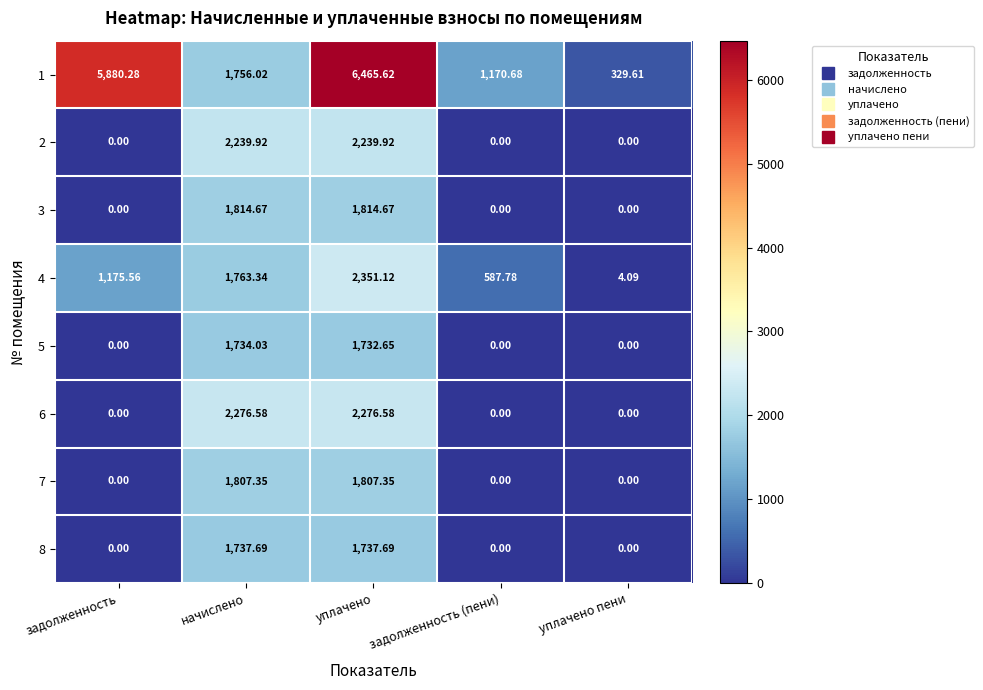

Is the value of 6 at задолженность greater than the value of 4 at уплачено пени?

No